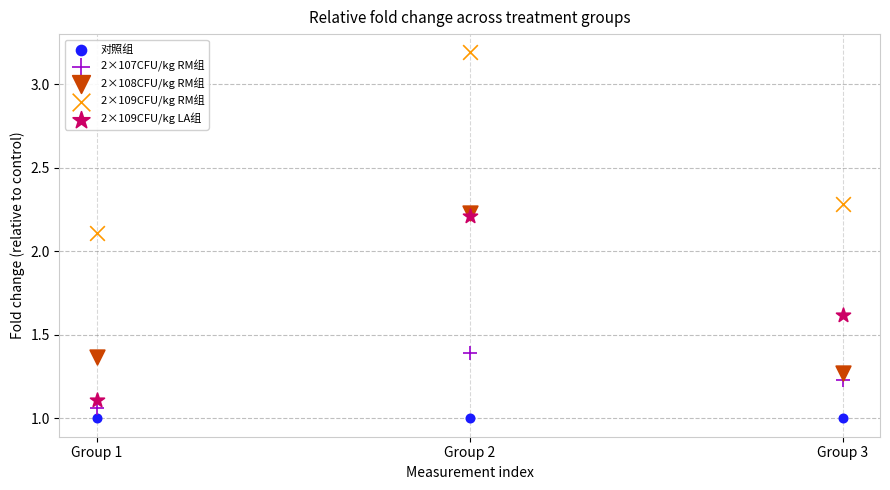

In the 2×109CFU/kg RM组 series, what Y value is closest to 2?

2.1